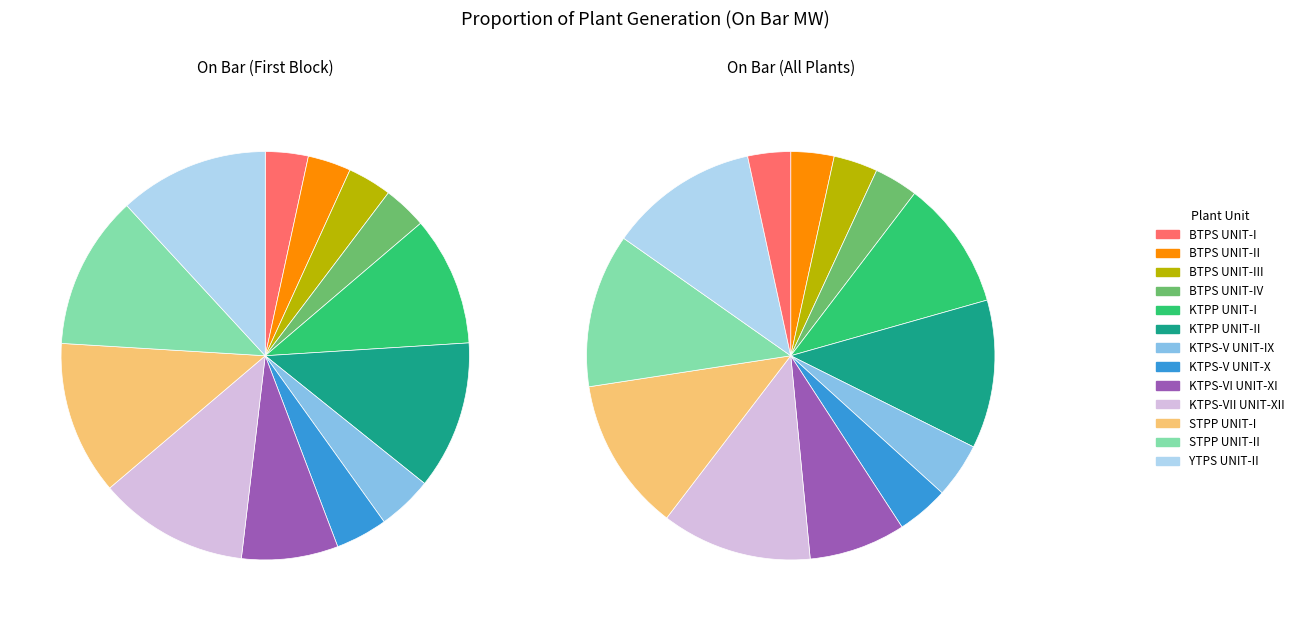

The KTPP UNIT-I slice represents 10% of the pie. True or false?

True